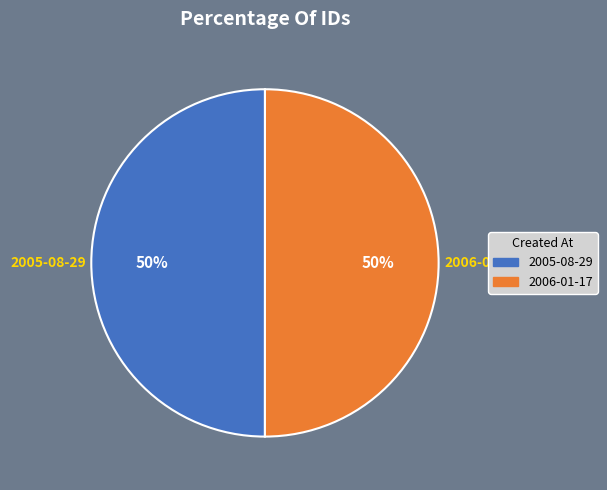

Do 2006-01-17 and 2005-08-29 together represent more than half of the pie?

Yes